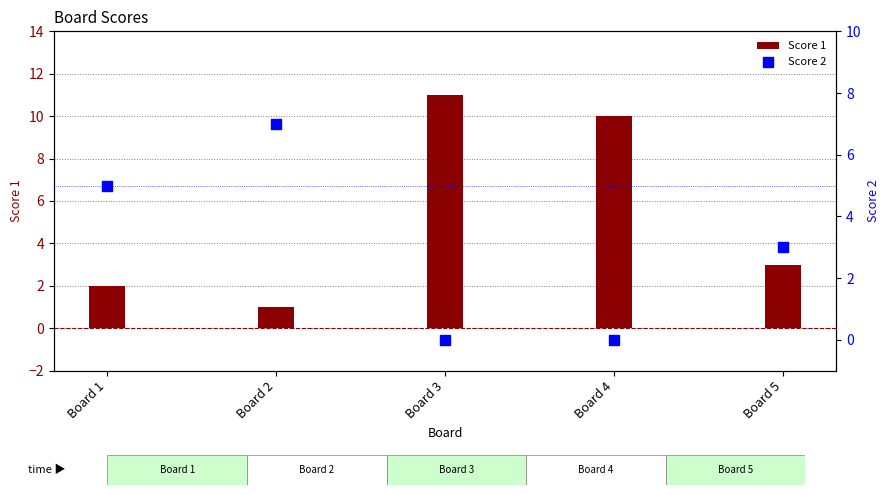

At which category is the sum across all series the highest?

Board 3